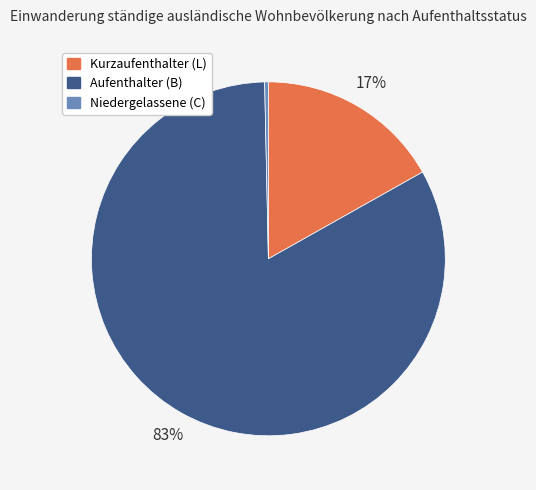

To the nearest percent, what is the average slice percentage?

33%